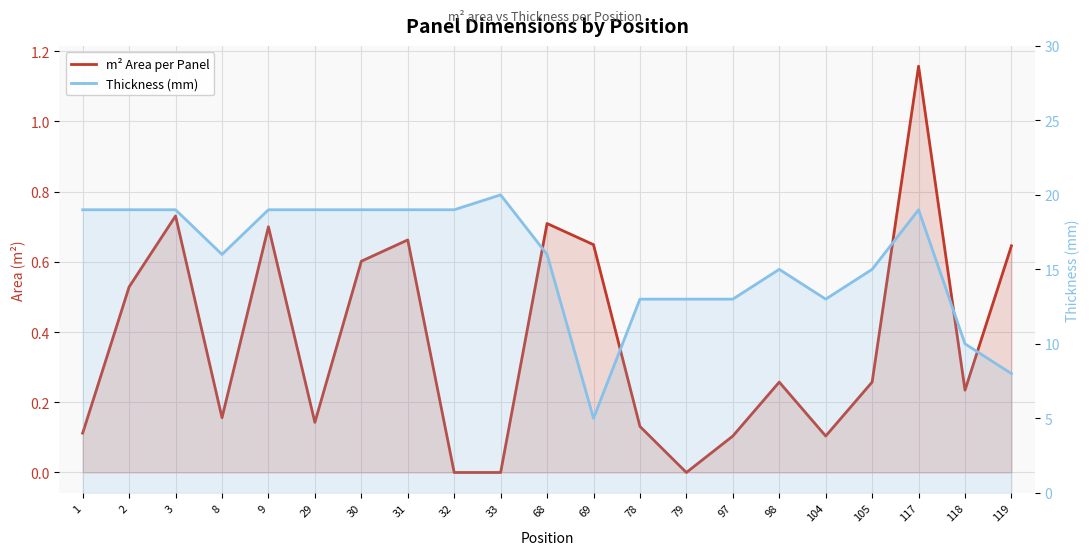

What is the spread (max minus min) of values at 68?

15.3